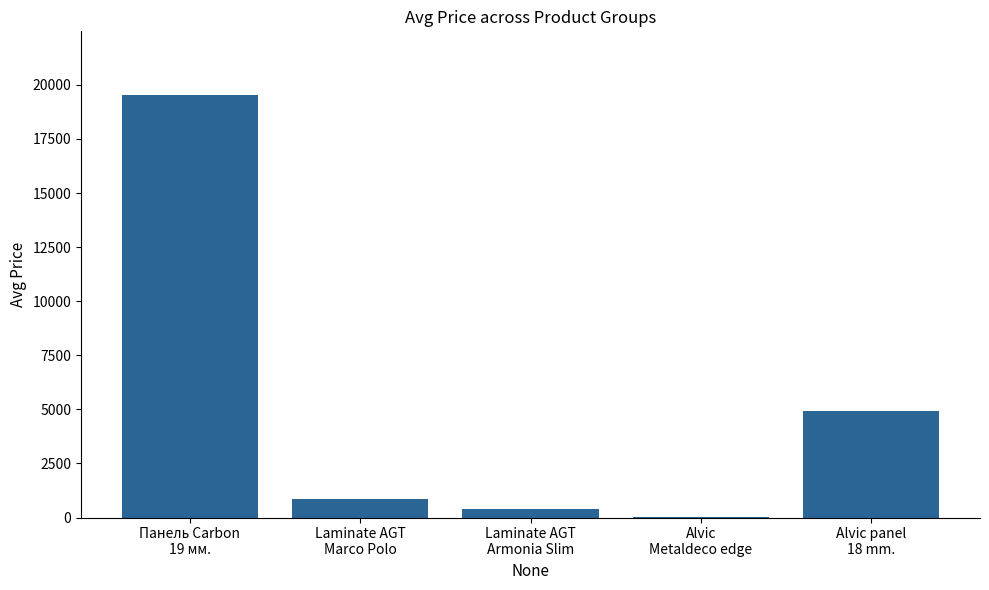

What is the sum of all values?

25737.3